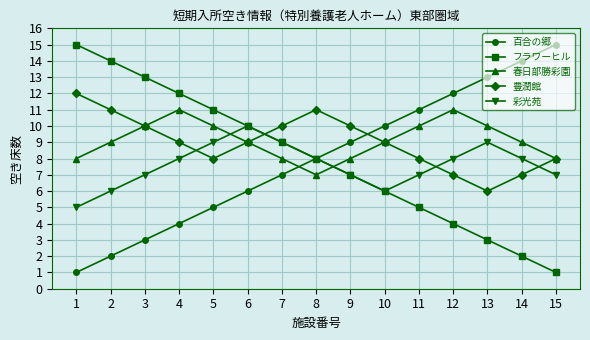

Where is the first local maximum for 豊潤館?

8